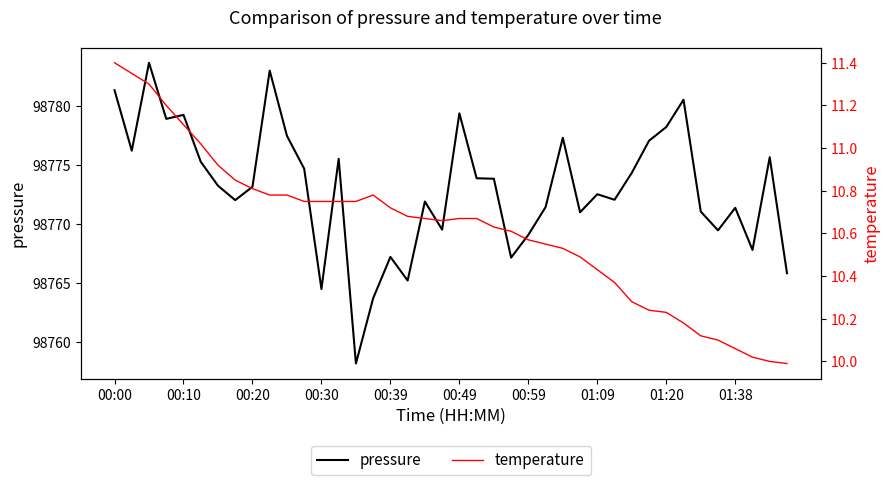

What is the lowest value of the pressure series?

98758.2